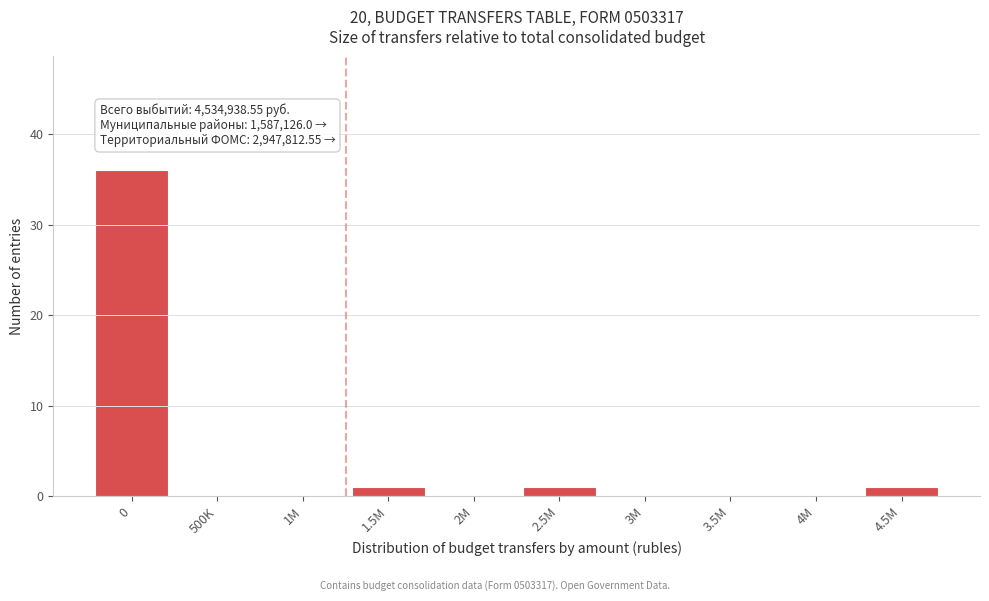

Reading right to left, what are all the values shown in this chart?

4.5M=1	4M=0	3.5M=0	3M=0	2.5M=1	2M=0	1.5M=1	1M=0	500K=0	0=36